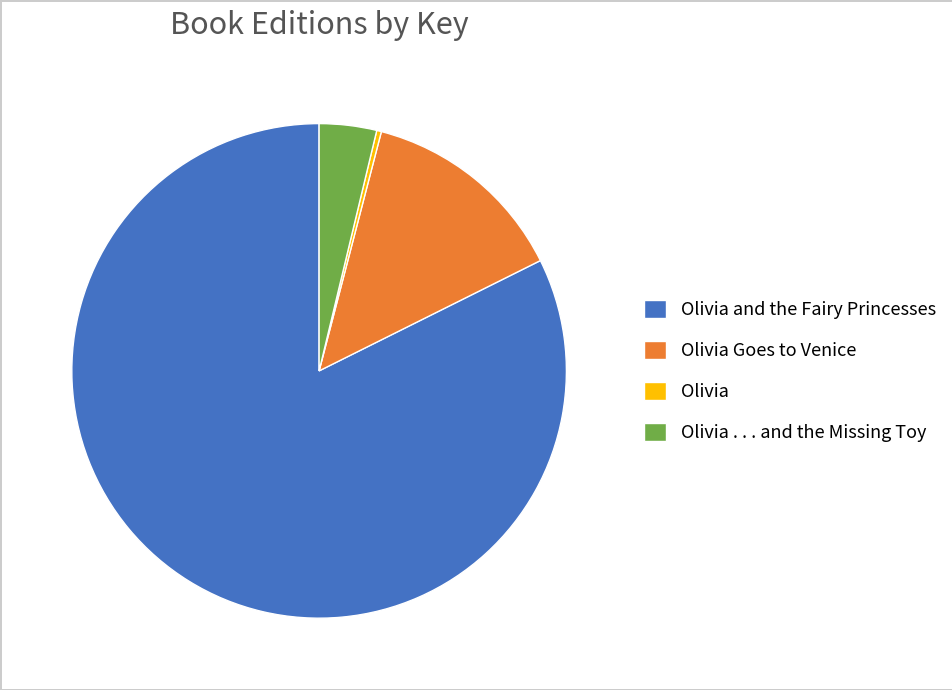

Is it true that Olivia and the Fairy Princesses is 96% of the pie?

False